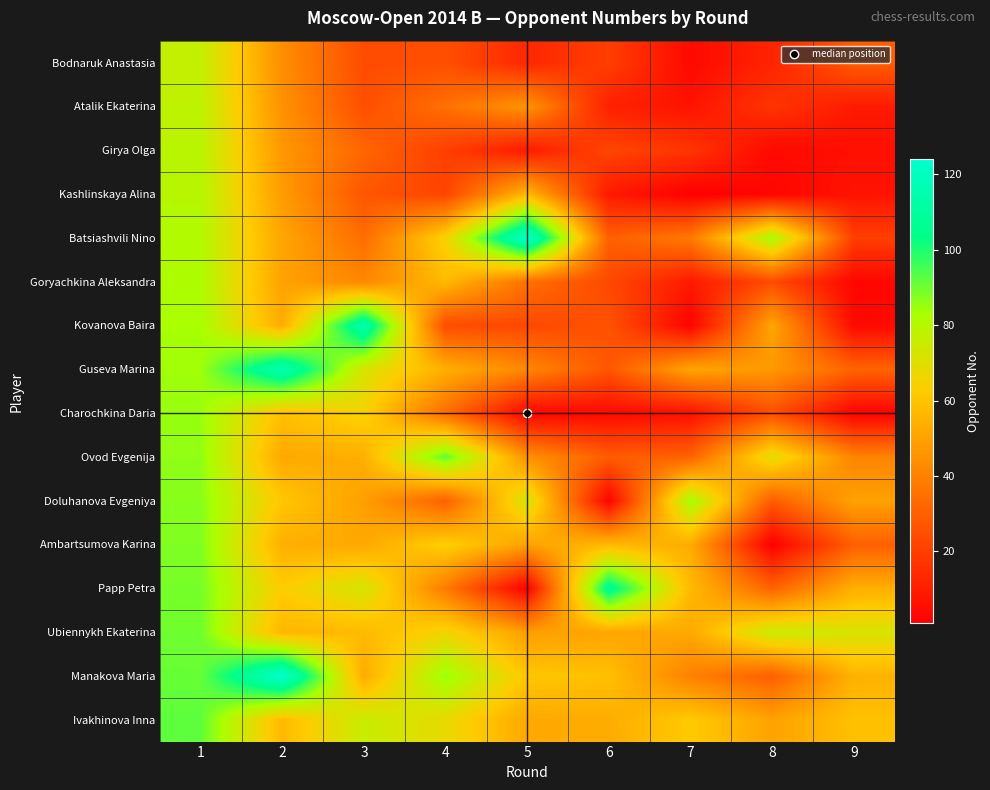

Which has a higher value, 5 or 9?

9